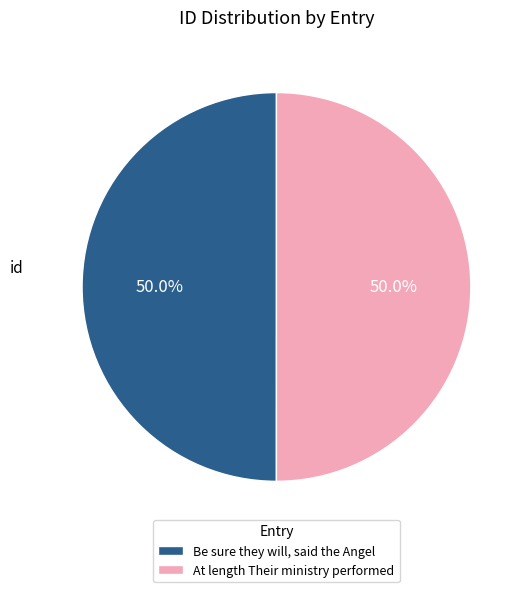

To the nearest percent, what percentage of the pie is Be sure they will, said the Angel?

50%